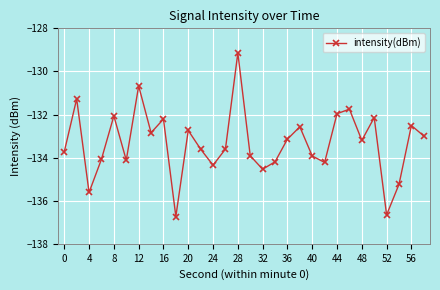

Is this an area chart (filled region under the line)?

No